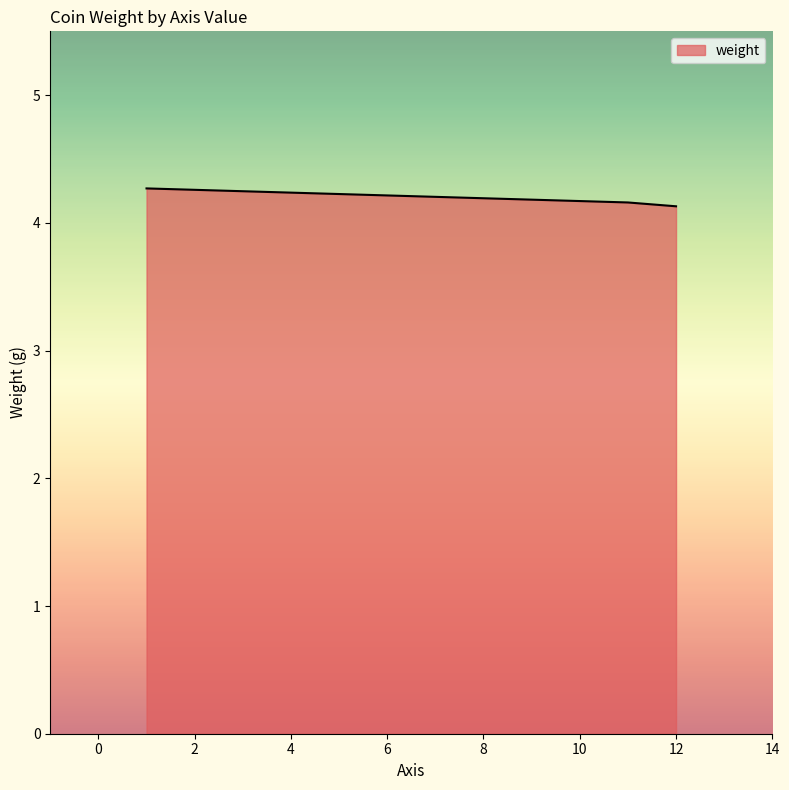

What is the average value?

4.2